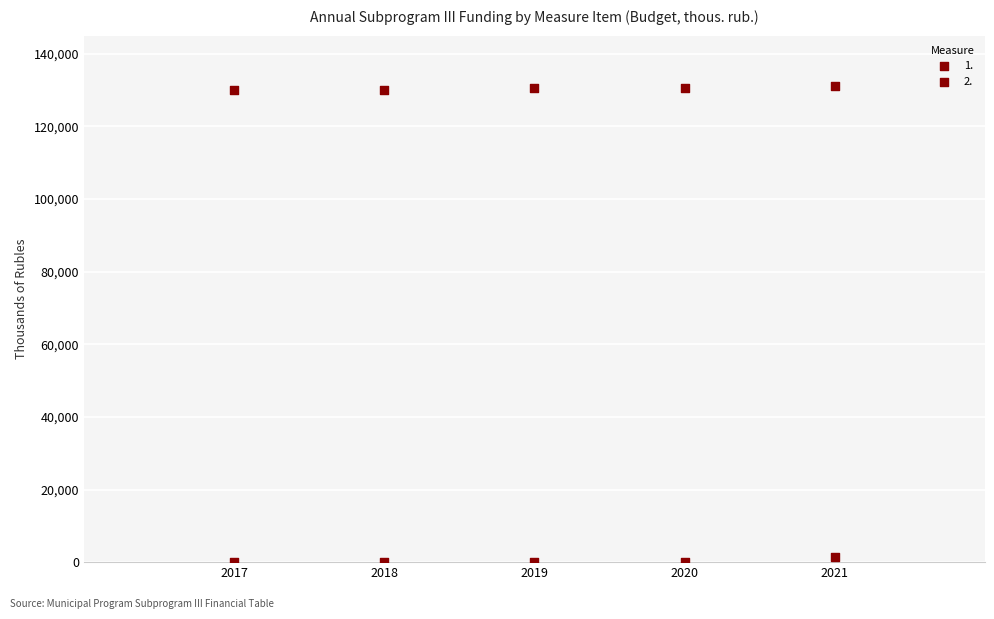

Count the number of points in this scatter plot.

10